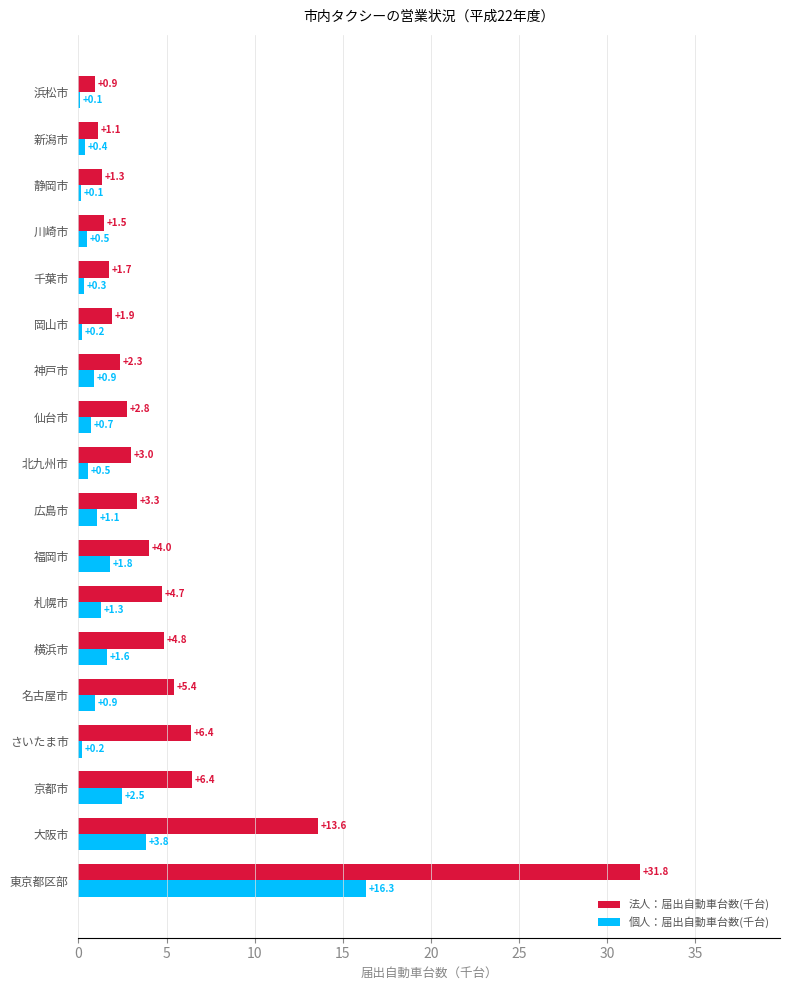

Which series has the largest total across all categories?

法人：届出自動車台数(千台)